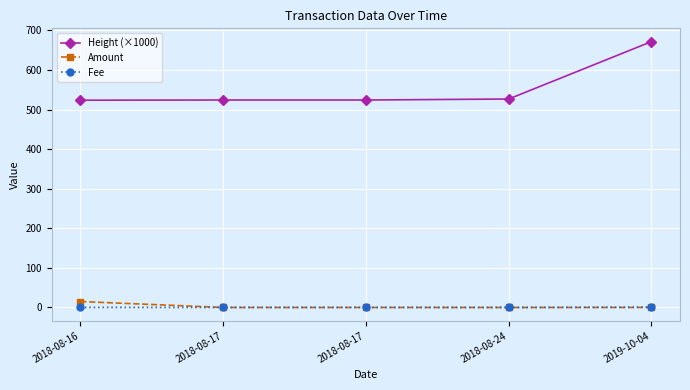

How many lines are shown in the chart?

3